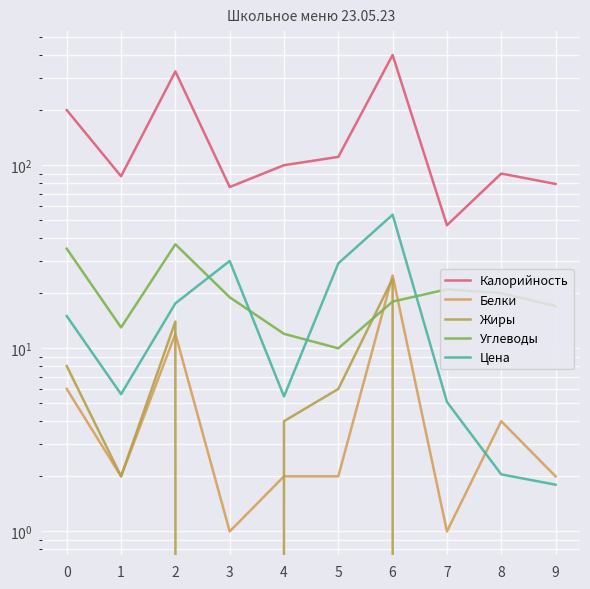

Reading left to right, extract all data points from this chart.

Калорийность: 0=200.0	1=87.0	2=325.0	3=76.0	4=100.0	5=111.0	6=400.0	7=47.0	8=90.0	9=79.0
Белки: 0=6.0	1=2.0	2=12.0	3=1.0	4=2.0	5=2.0	6=25.0	7=1.0	8=4.0	9=2.0
Жиры: 0=8.0	1=2.0	2=14.0	3=0.0	4=4.0	5=6.0	6=24.0	7=0.0	8=0.0	9=0.0
Углеводы: 0=35.0	1=13.0	2=37.0	3=19.0	4=12.0	5=10.0	6=18.0	7=21.0	8=20.0	9=17.0
Цена: 0=15.0	1=5.6	2=17.6	3=30.0	4=5.5	5=29.1	6=53.6	7=5.1	8=2.0	9=1.8